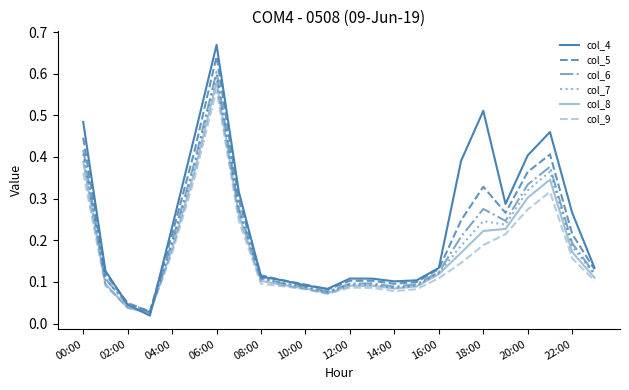

Is this an area chart (filled region under the line)?

No